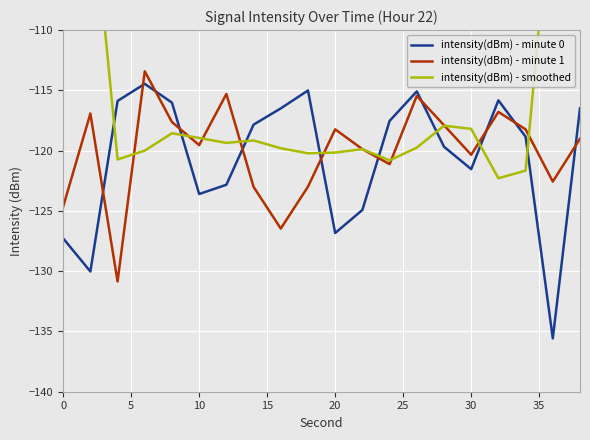

What is the average value of the intensity(dBm) - minute 1 series?

-120.0